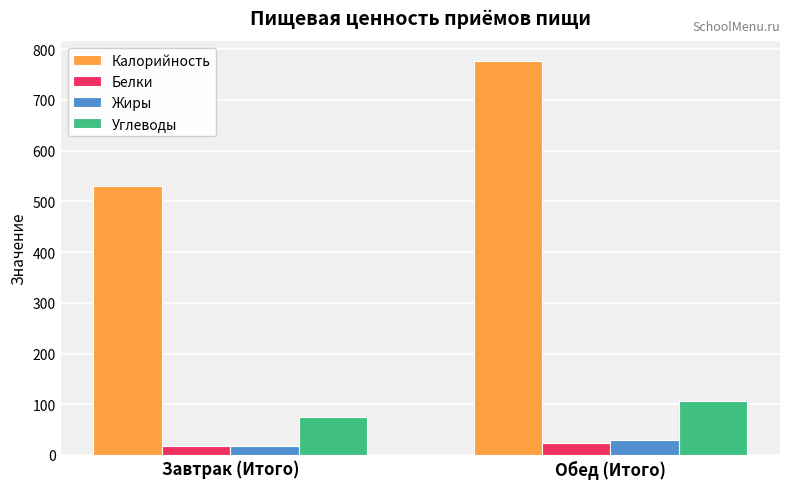

True or false: Белки has a value of 22.8 at Обед (Итого).

True